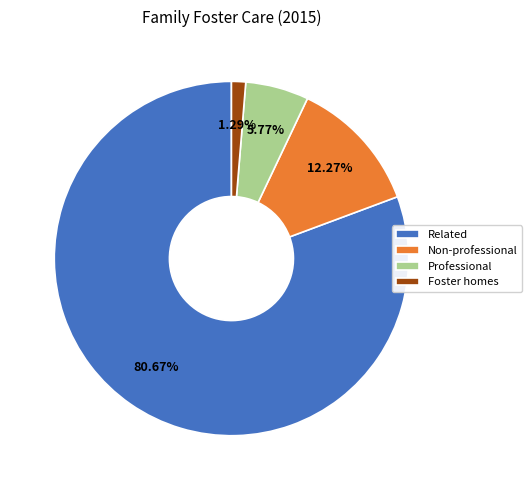

Which slice is the smallest?

Foster homes